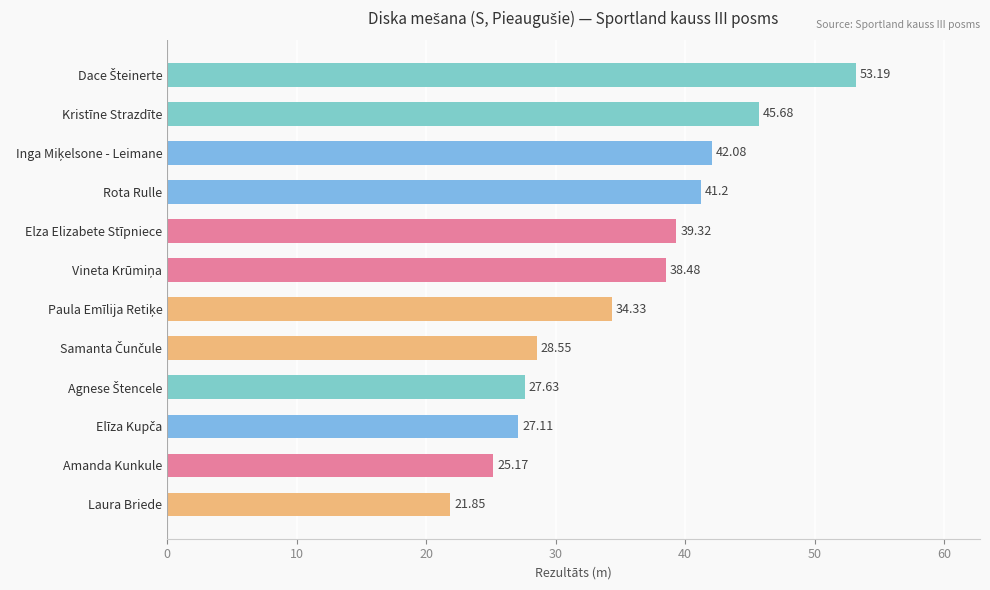

What is the sum of all values?

424.6